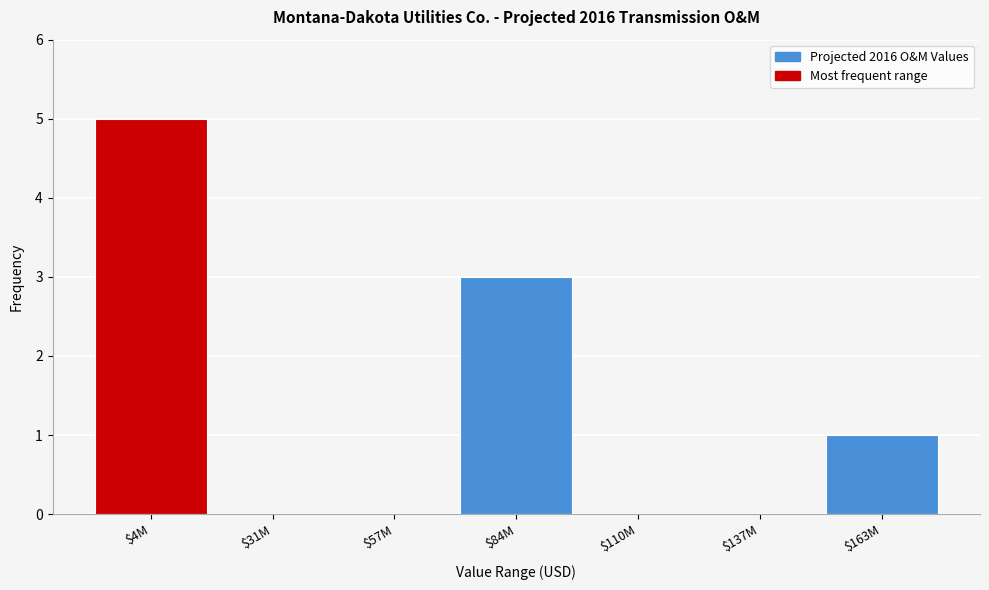

What is the sum of all values?

9